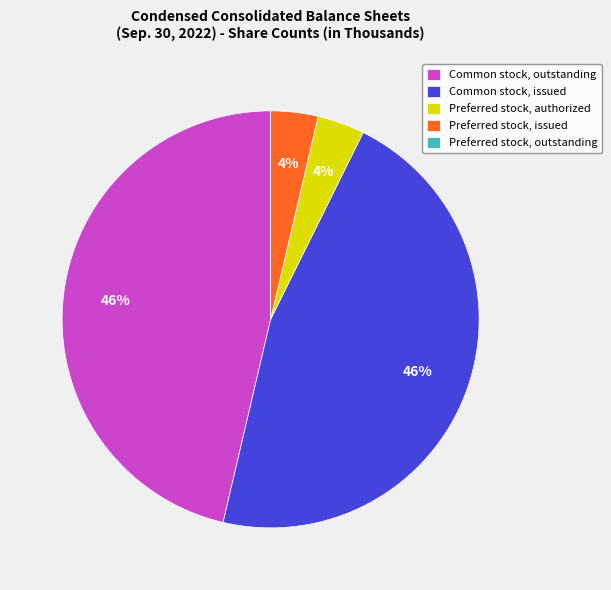

To the nearest percent, what is the combined percentage of Preferred stock, issued and Common stock, outstanding?

50%